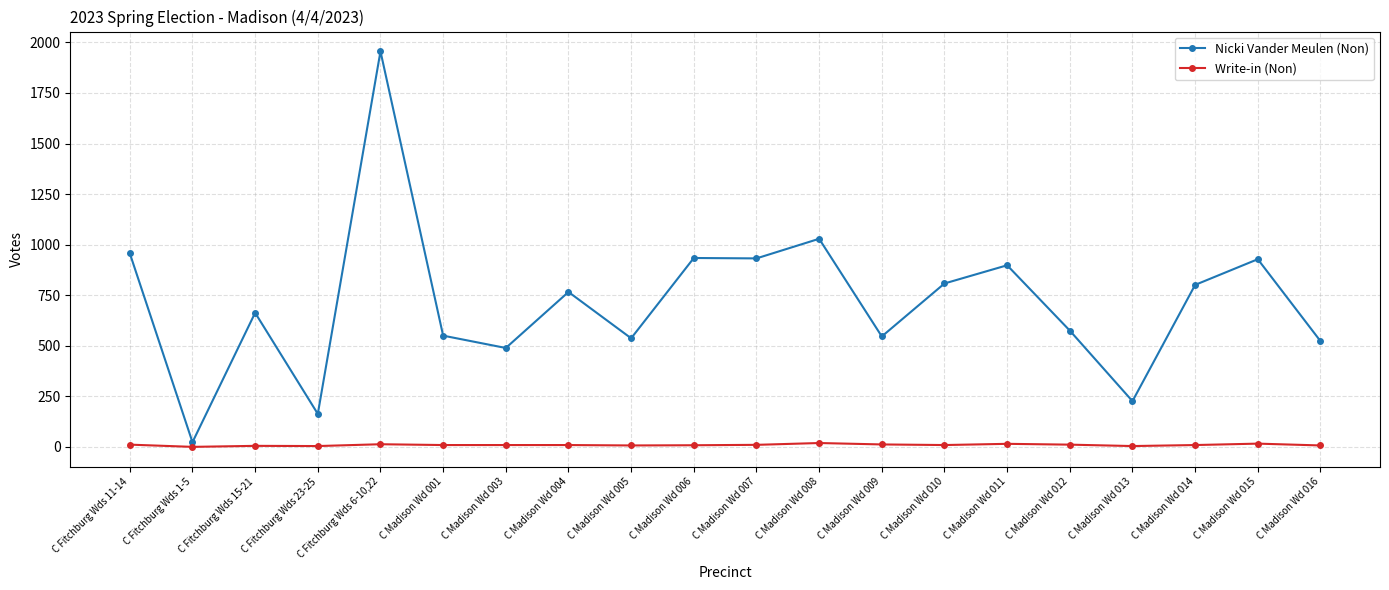

What is the average value of the Write-in (Non) series?

9